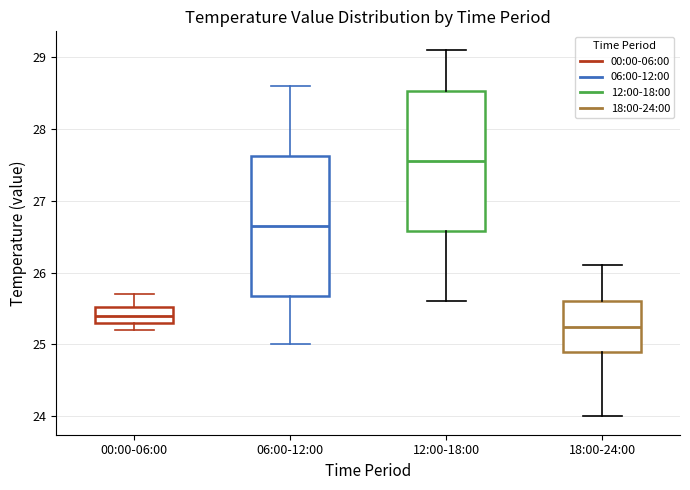

Where does the lower whisker of the box for 18:00-24:00 end on the y-axis? The values are not printed on the chart, so give them approximately, as read against the axis.

24.0